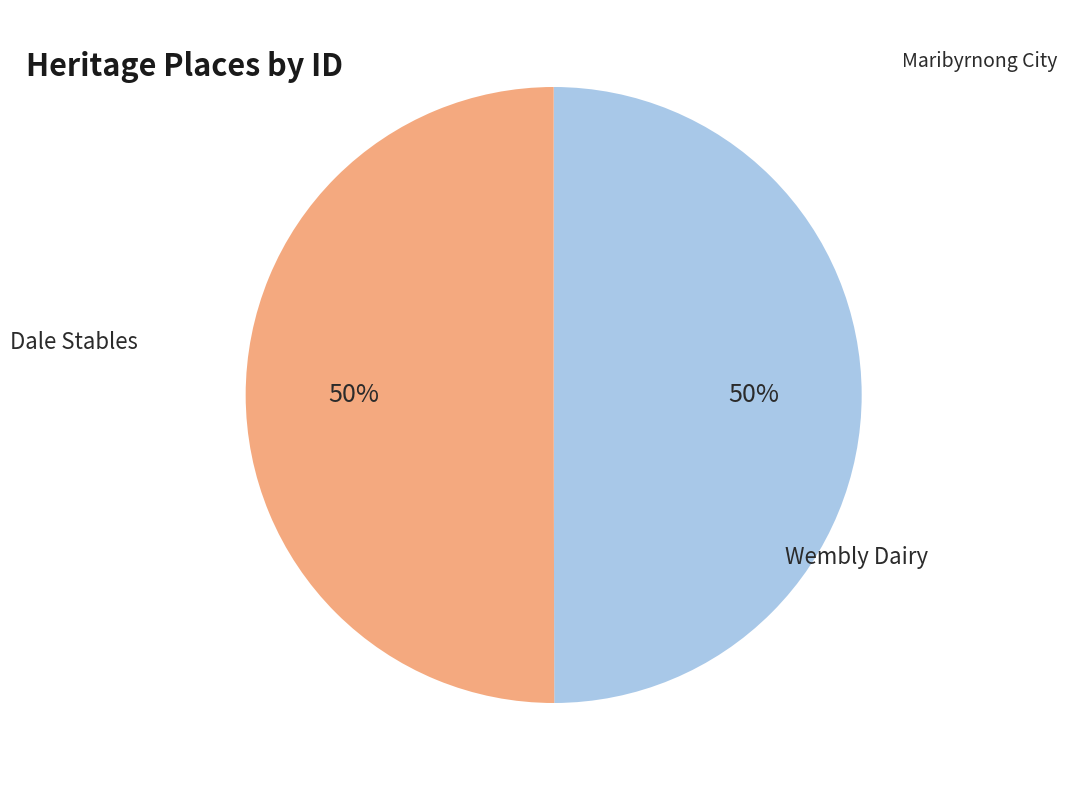

To the nearest percent, what is the average slice percentage?

50%